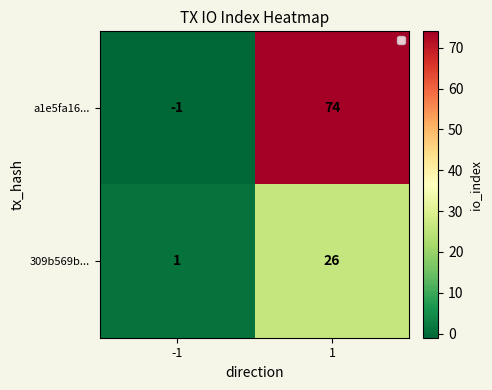

What is the difference between the a1e5fa16... values at -1 and 1?

75